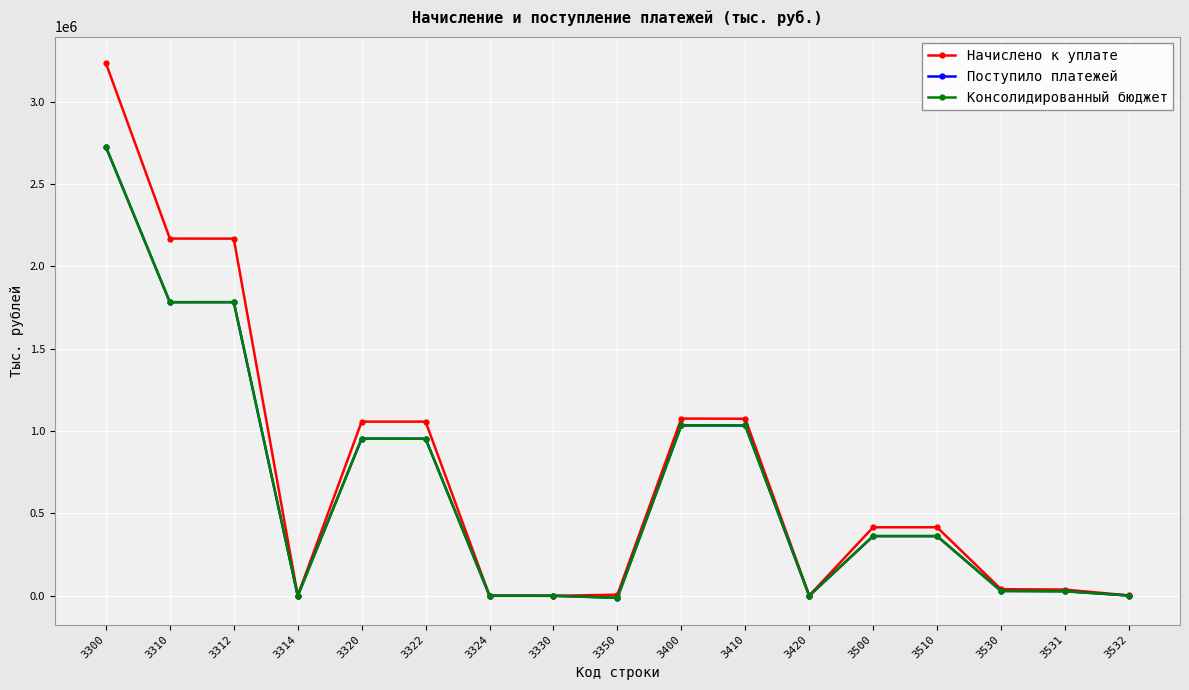

The value of Консолидированный бюджет at 3400 is 1356806. True or false?

False